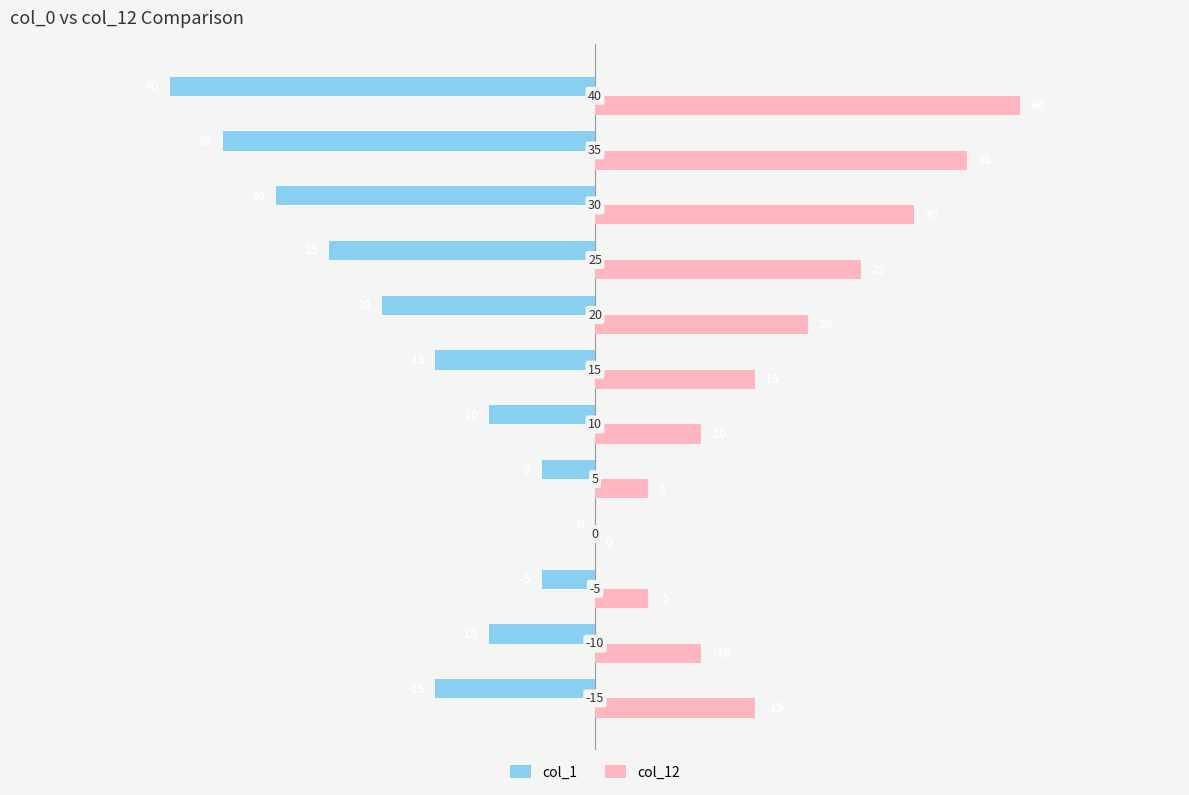

How many col_1 values are between -25 and -5?

8